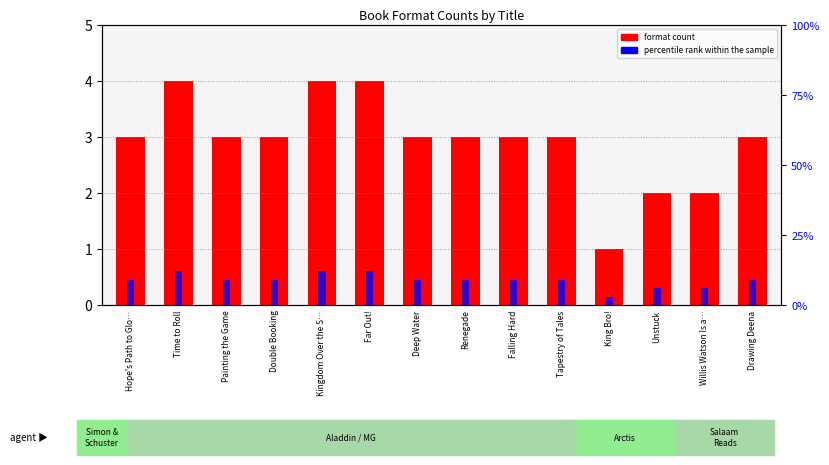

Rank the series at Unstuck from highest to lowest value.

format count, percentile rank within the sample